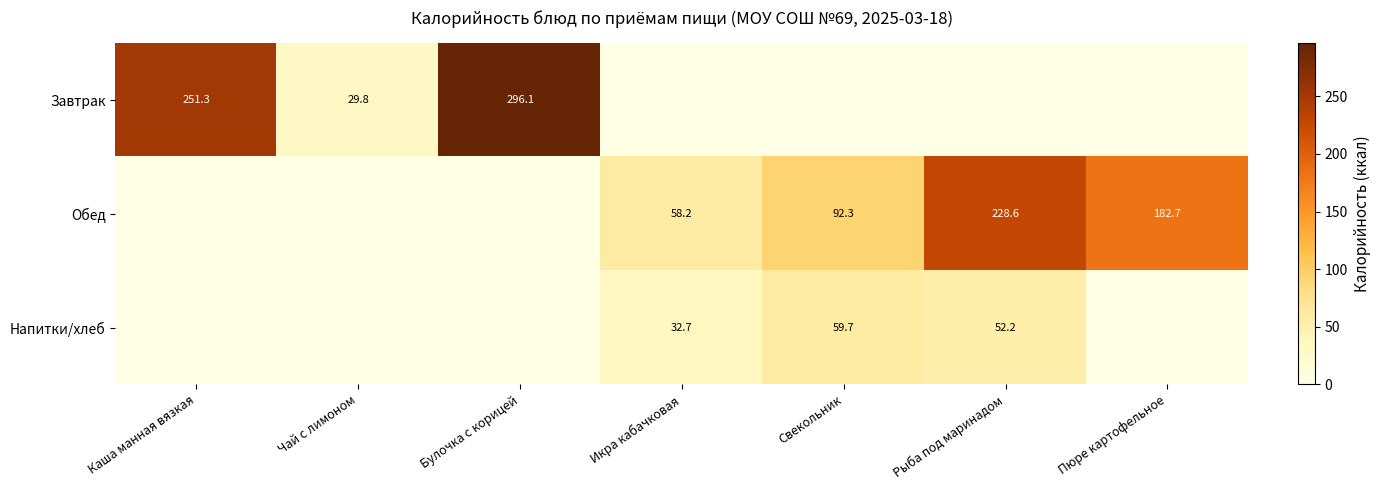

Is it true that Завтрак equals 251.3 at Каша манная вязкая?

True